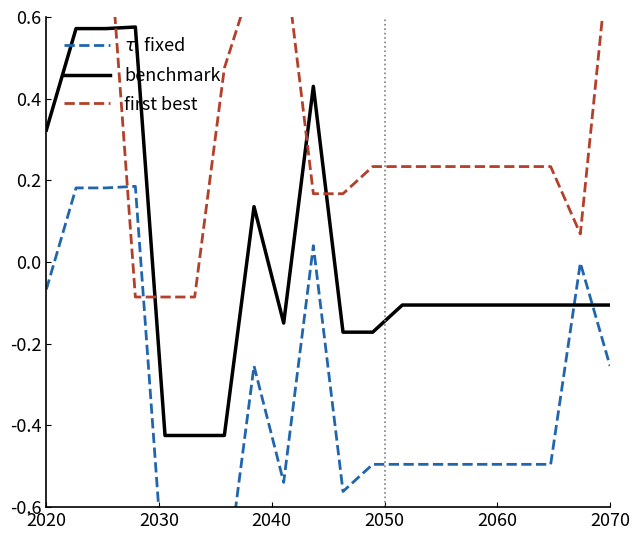

Which series has the widest spread of values?

$\tau_\iota$ fixed